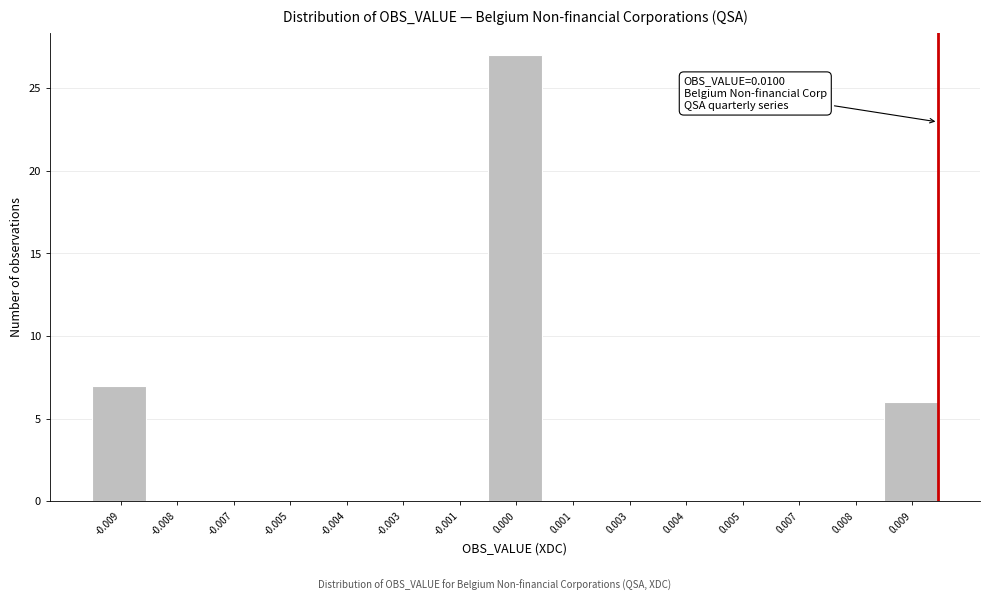

Reading right to left, extract all data points from this chart.

0.009=6	0.008=0	0.007=0	0.005=0	0.004=0	0.003=0	0.001=0	0.000=27	-0.001=0	-0.003=0	-0.004=0	-0.005=0	-0.007=0	-0.008=0	-0.009=7